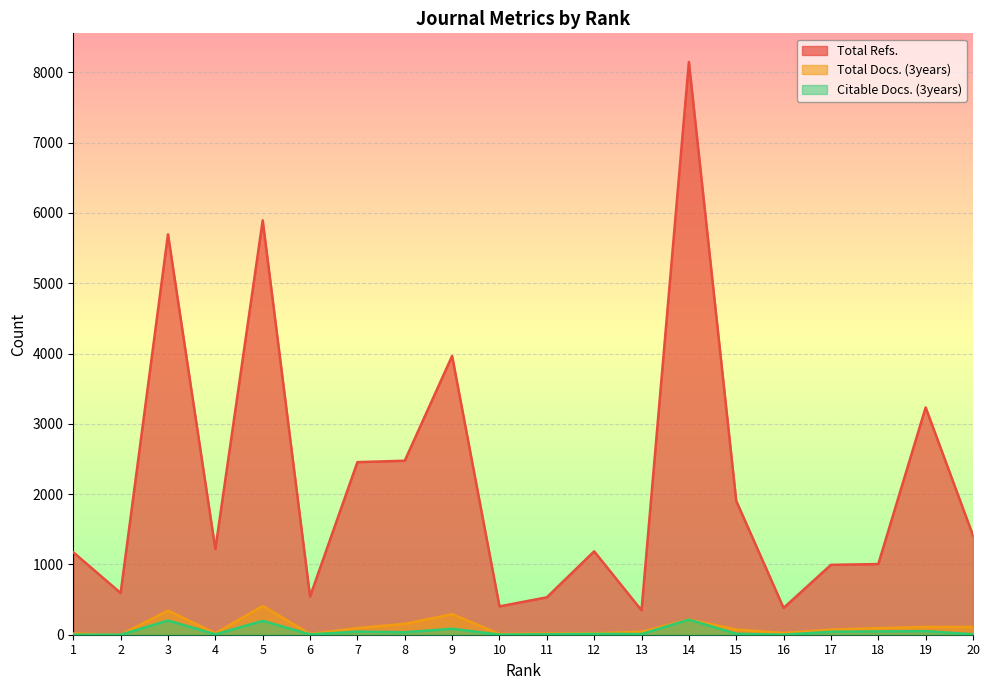

How many data points in Total Docs. (3years) are less than 73?

10